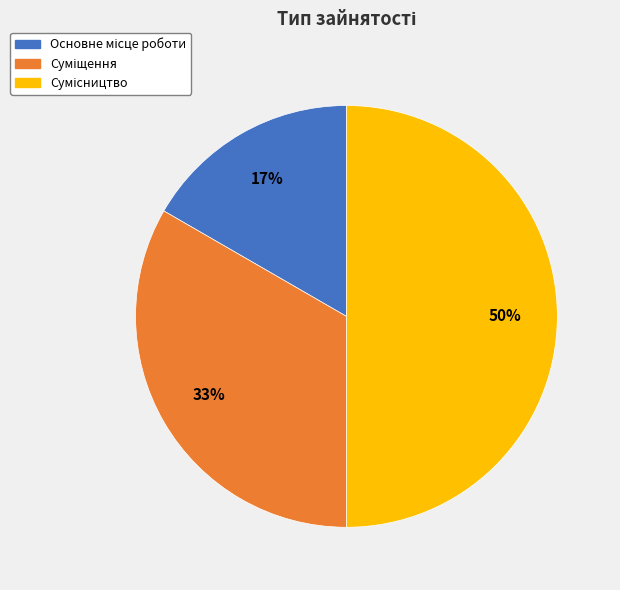

To the nearest percent, what is the average slice percentage?

33%